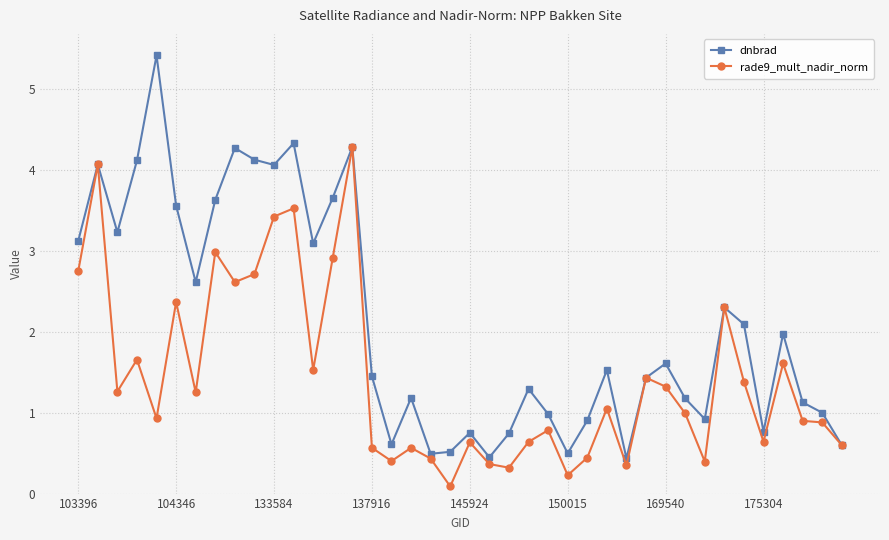

List the series in order of their overall mean, highest first.

dnbrad, rade9_mult_nadir_norm